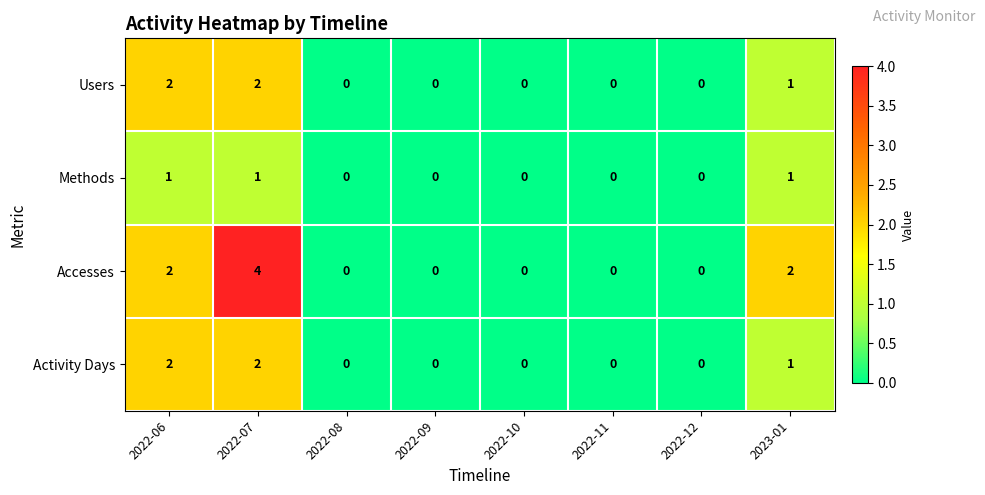

Which series has the largest range (max minus min)?

Accesses